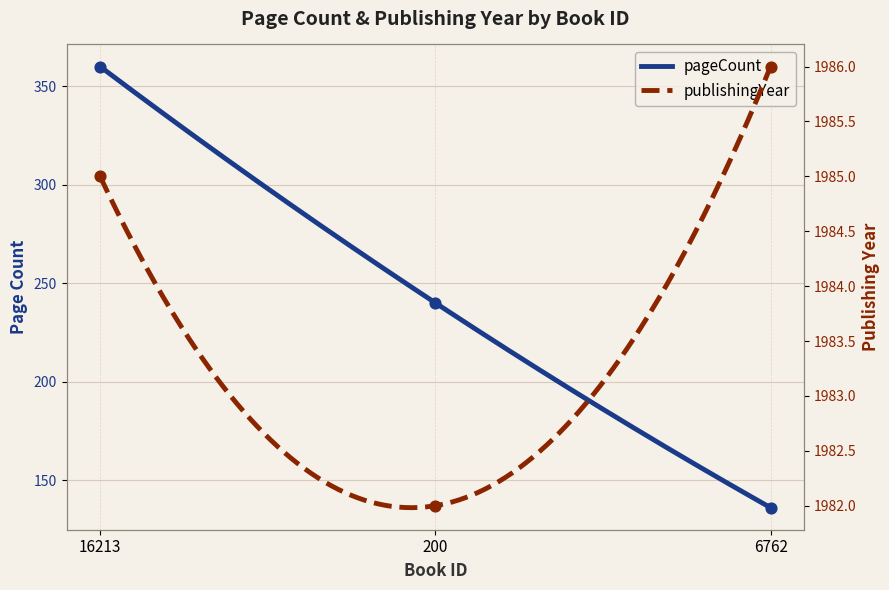

What are all the series names shown in the legend?

pageCount, publishingYear